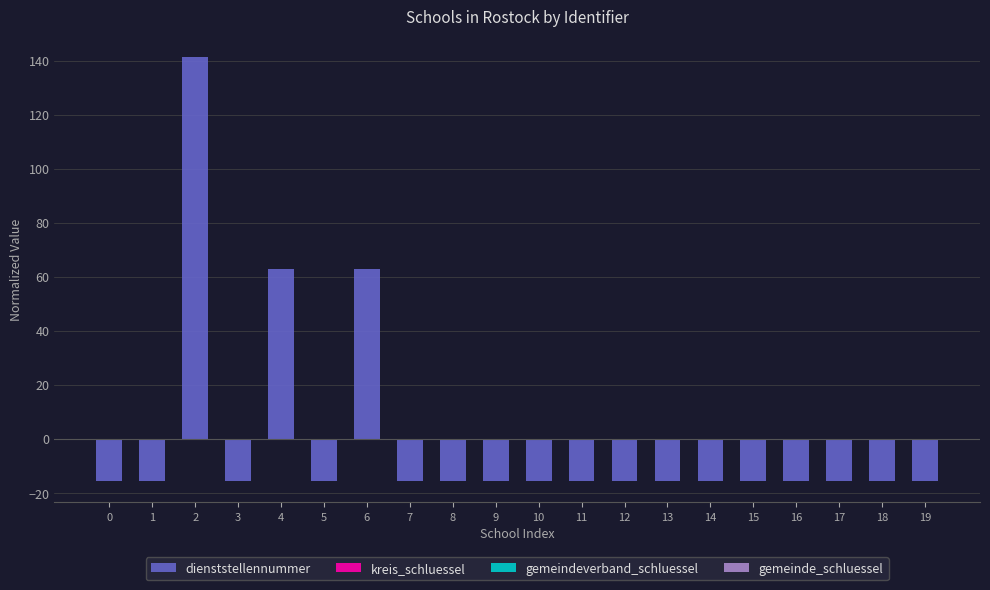

Which category has the highest value across all series?

2